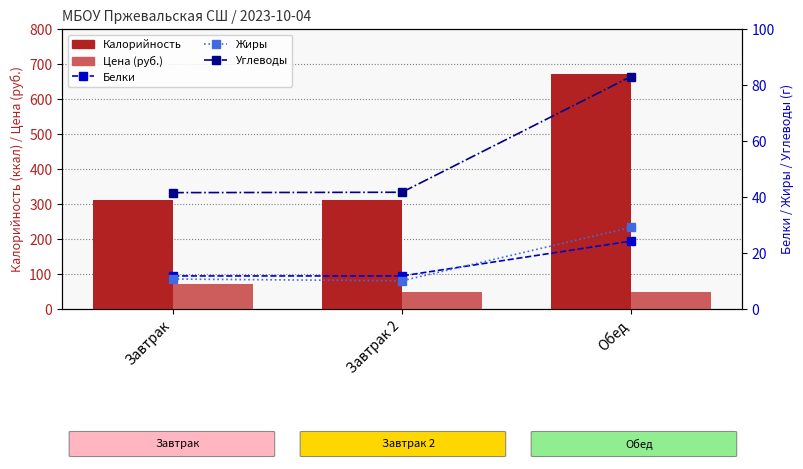

How many categories are shown in the chart?

3